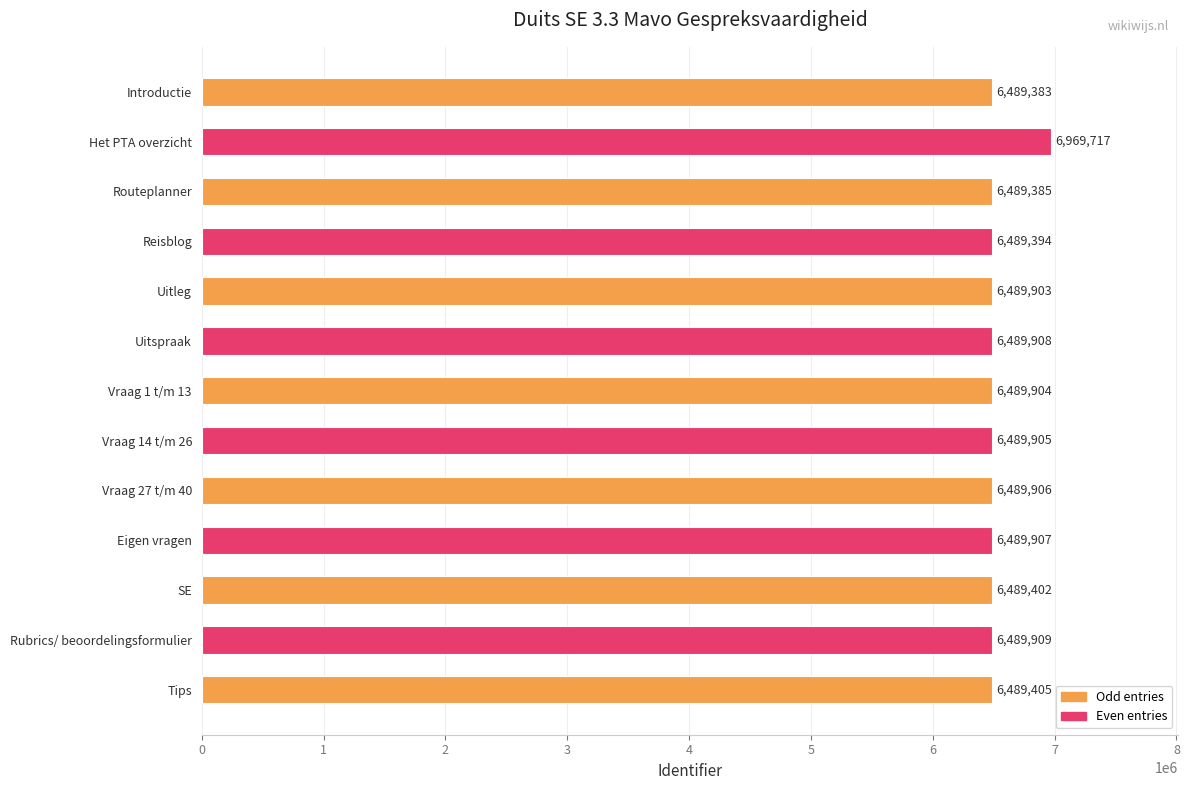

What is the difference between the maximum and minimum values?

480334